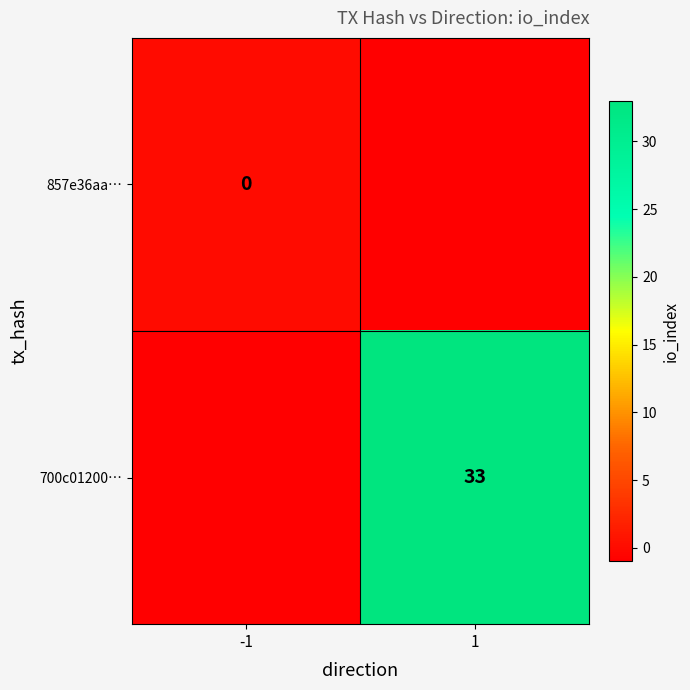

The 700c01200… series shows 33 at 1. True or false?

True